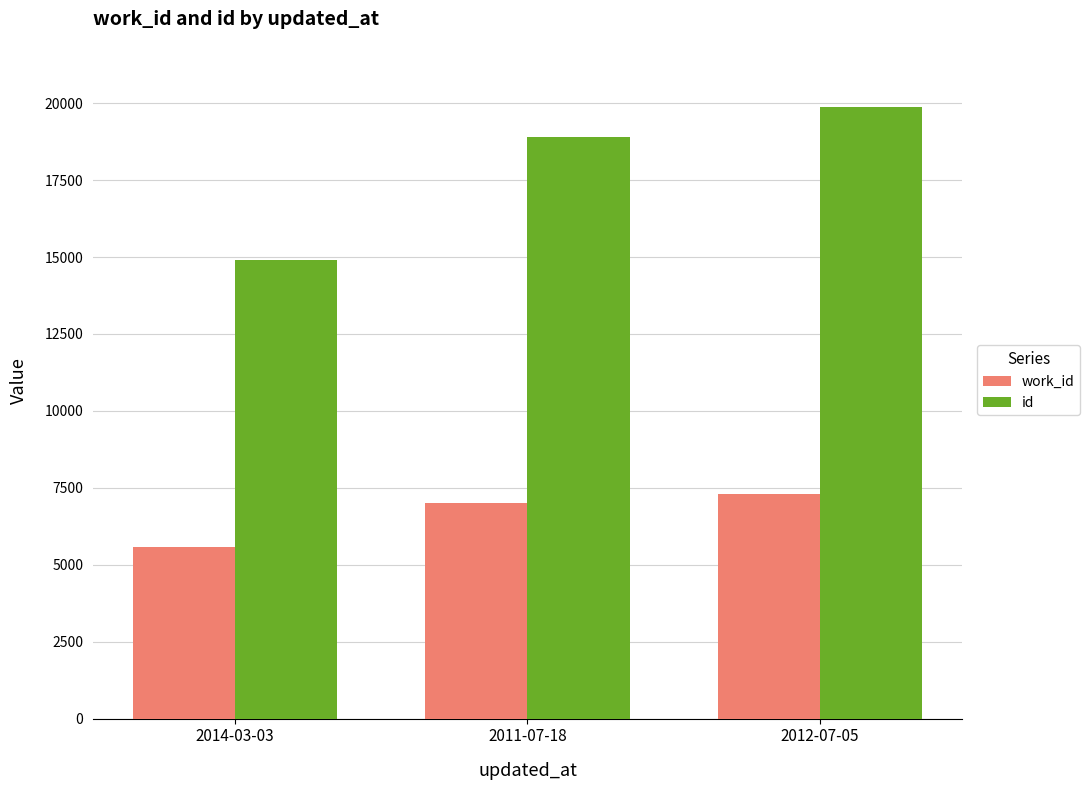

Reading left to right, extract all data points from this chart.

work_id: 2014-03-03=5574	2011-07-18=7013	2012-07-05=7293
id: 2014-03-03=14889	2011-07-18=18903	2012-07-05=19861